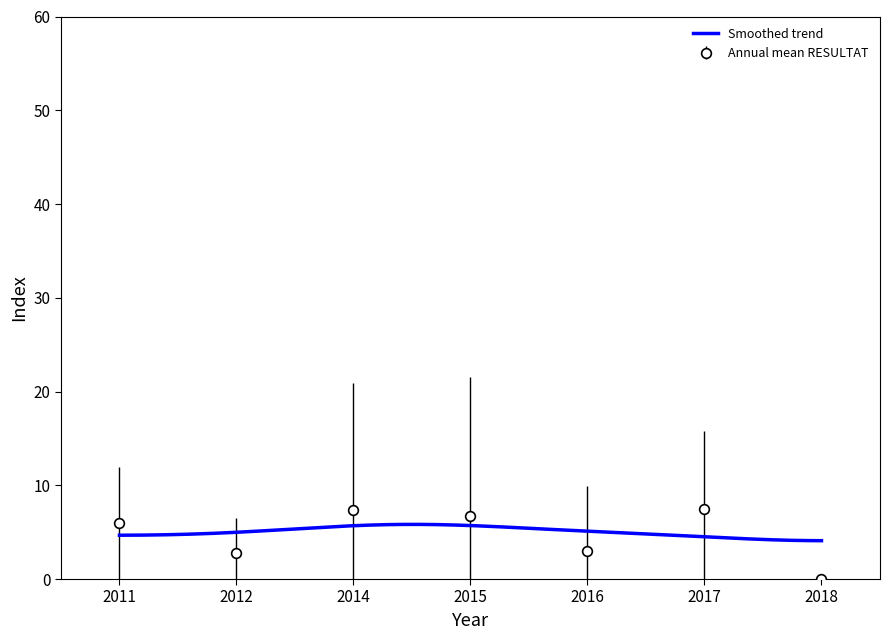

What is the value of the Annual mean RESULTAT point at the 1st from the left?

6.0